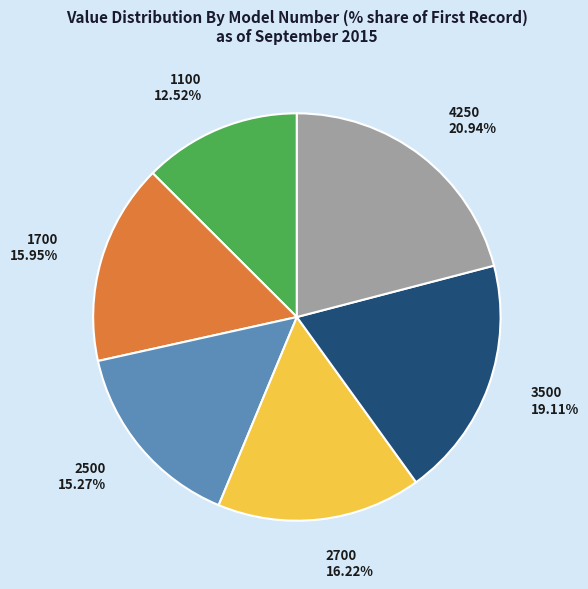

Is there a majority slice in this chart?

No